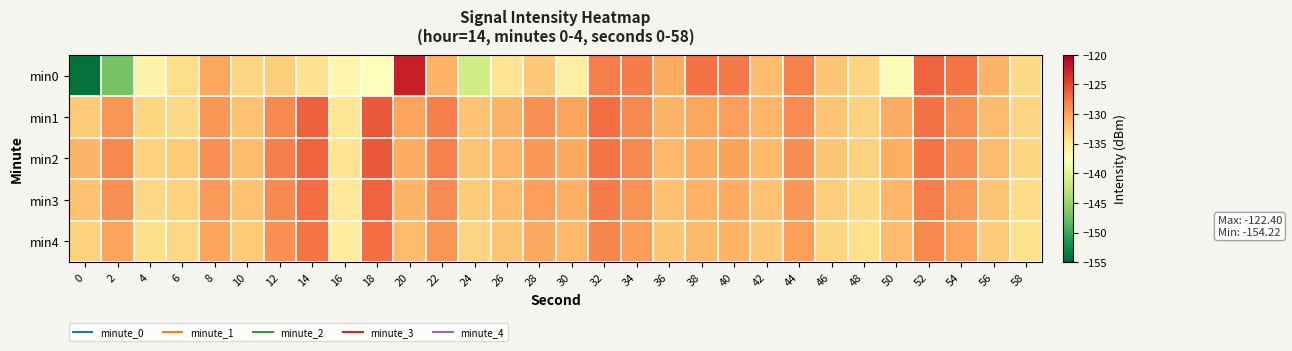

Count the number of data series in this chart.

5